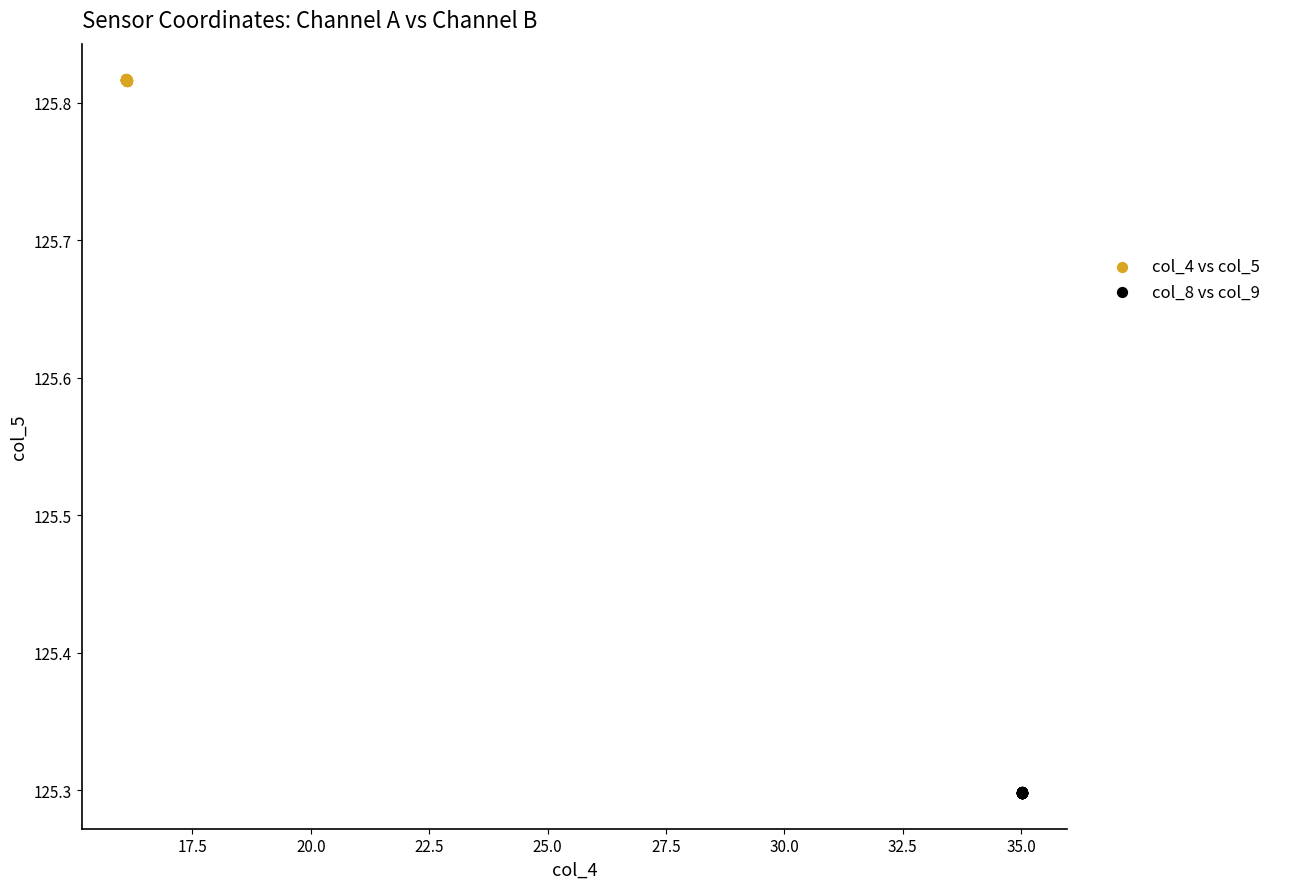

Which series reaches the minimum Y coordinate?

col_8 vs col_9